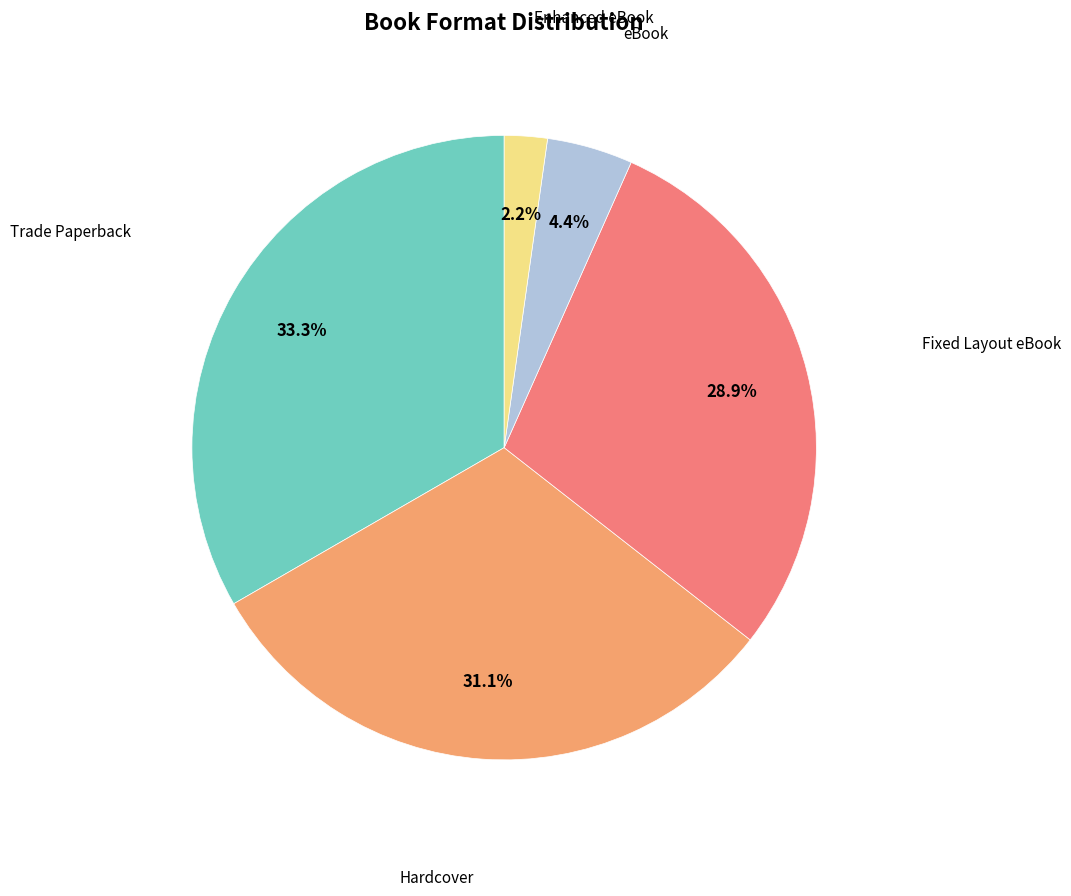

To the nearest percent, what is the difference between the largest and smallest slice percentages?

31%